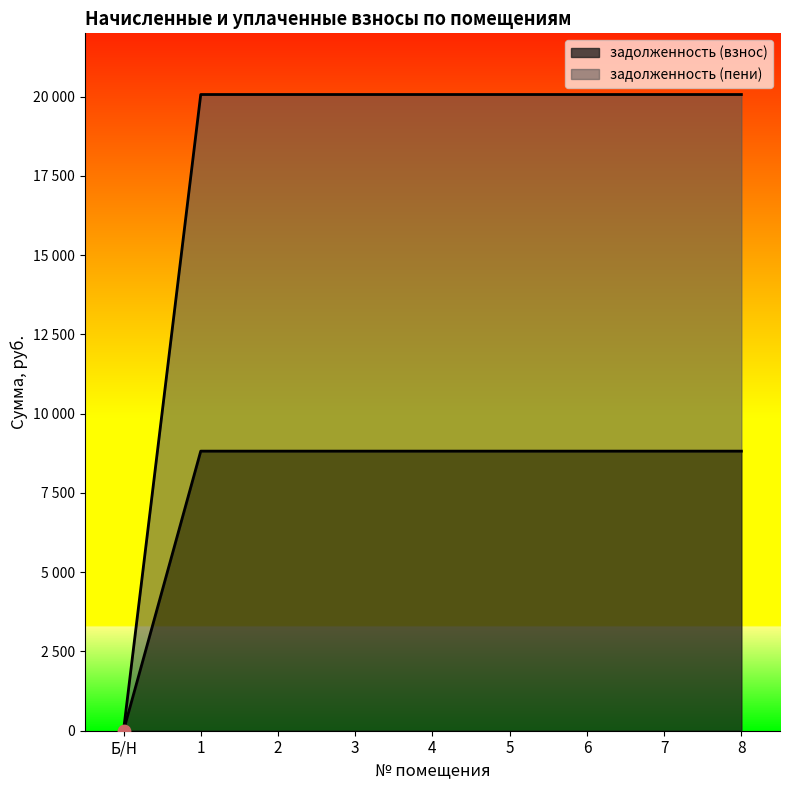

What is the total value across all series at 6?

28890